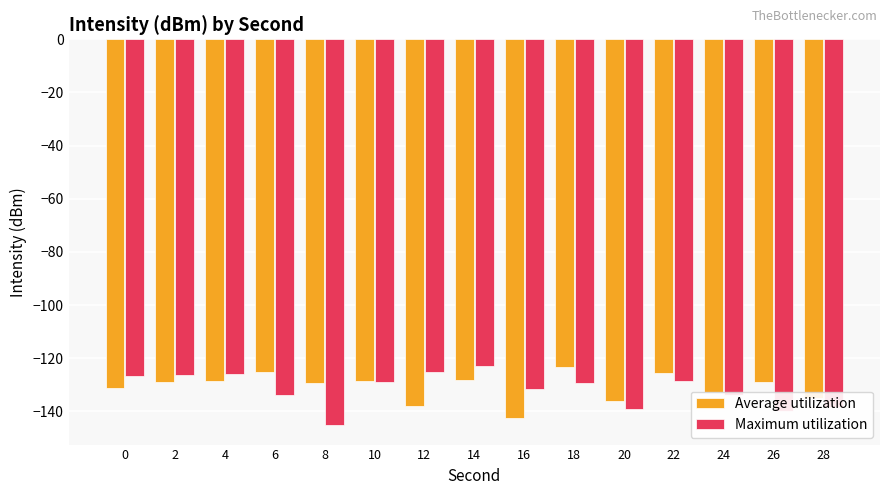

Rank the series at 26 from lowest to highest value.

Maximum utilization, Average utilization